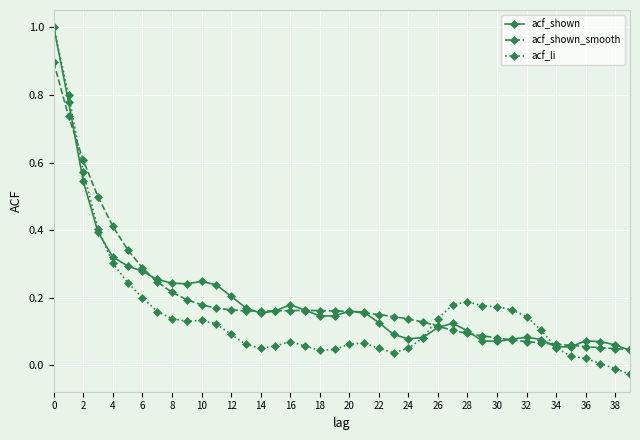

What is the maximum value shown in the chart?

1.0